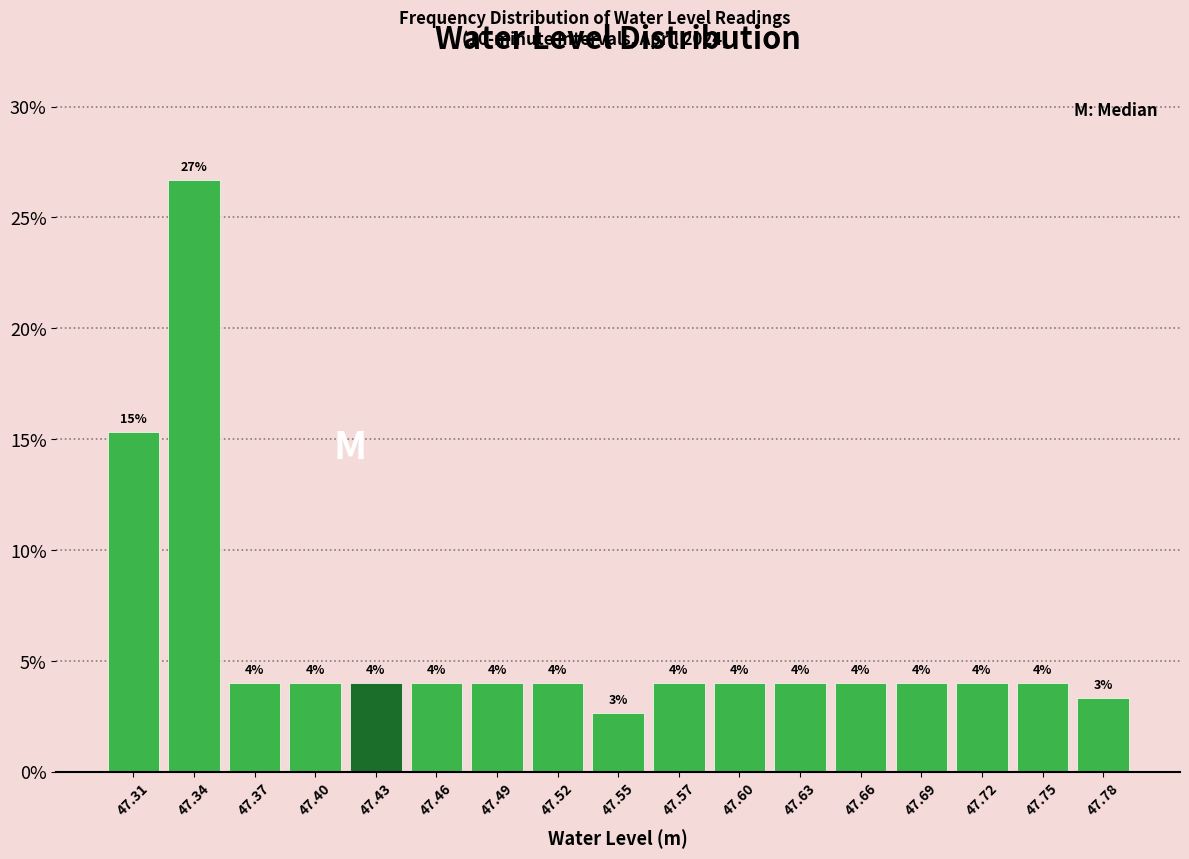

Which range on the x-axis has the tallest bar?

47.325 to 47.355